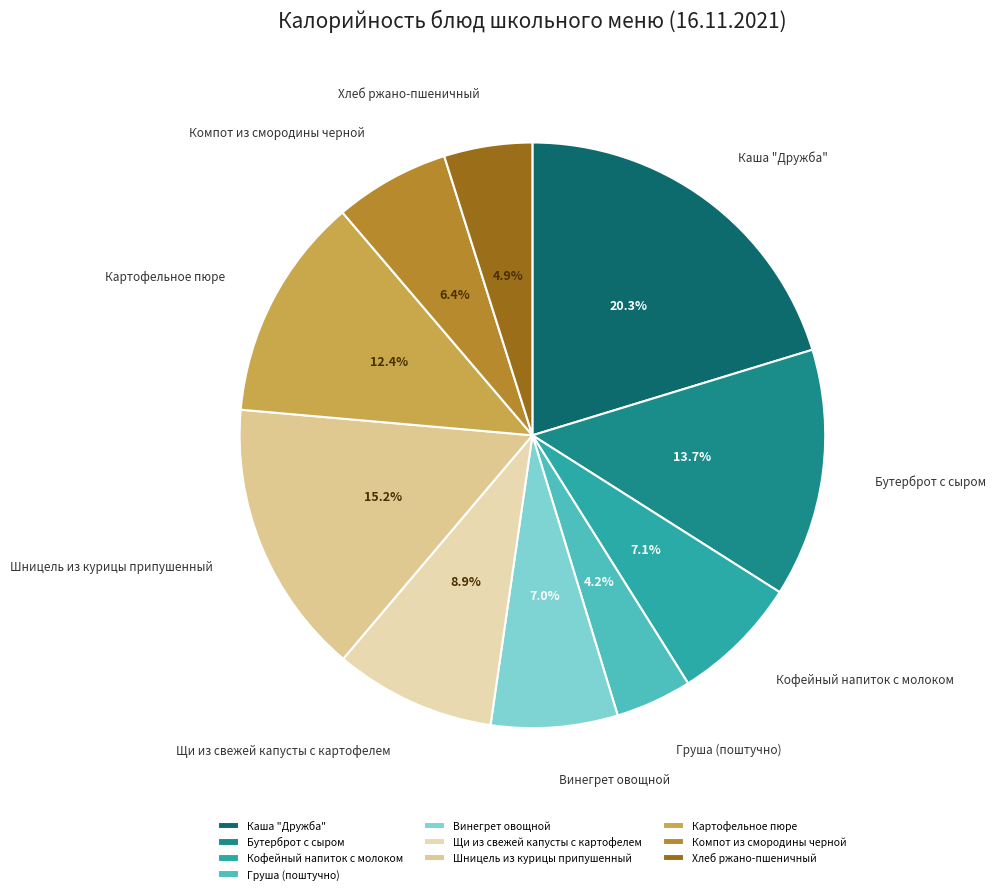

Which category has the biggest portion of the pie?

Каша "Дружба"